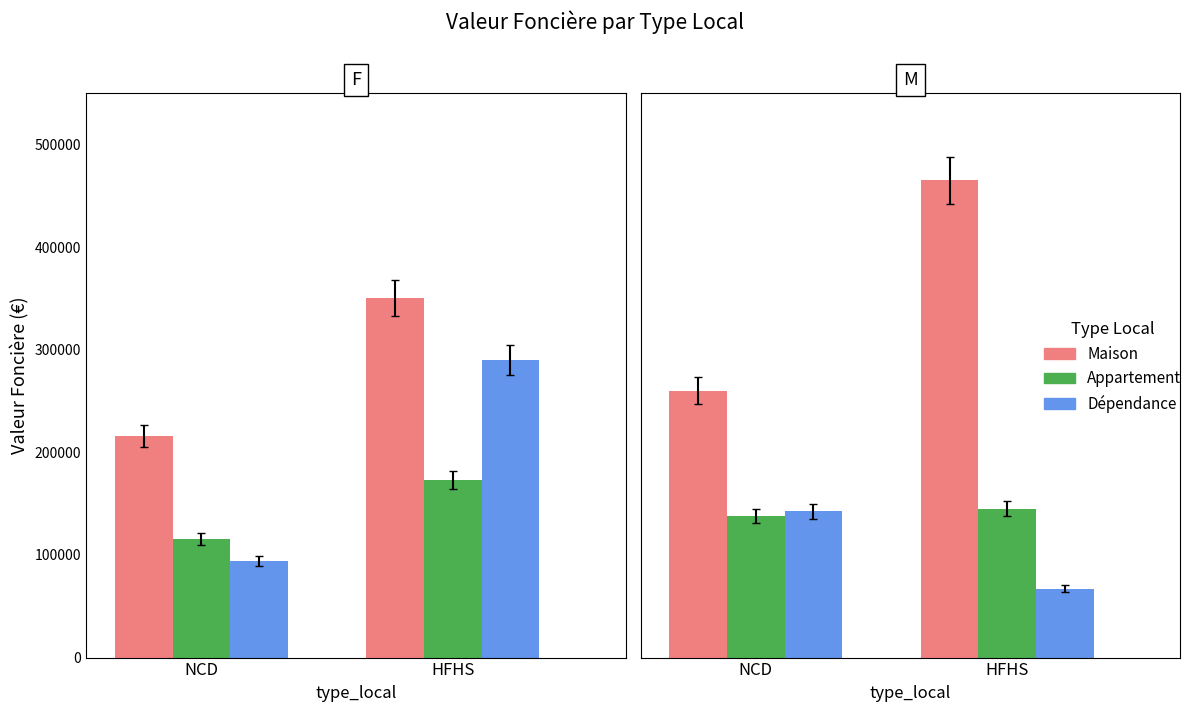

What is the minimum value shown in the chart?

67000